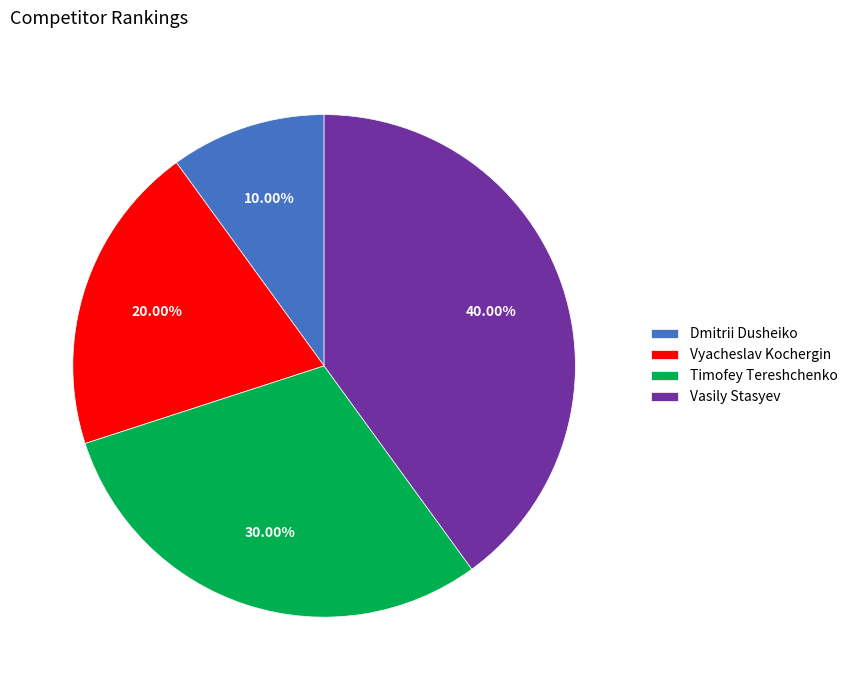

To the nearest percent, what is the difference between the Timofey Tereshchenko and Vasily Stasyev slice percentages?

10%